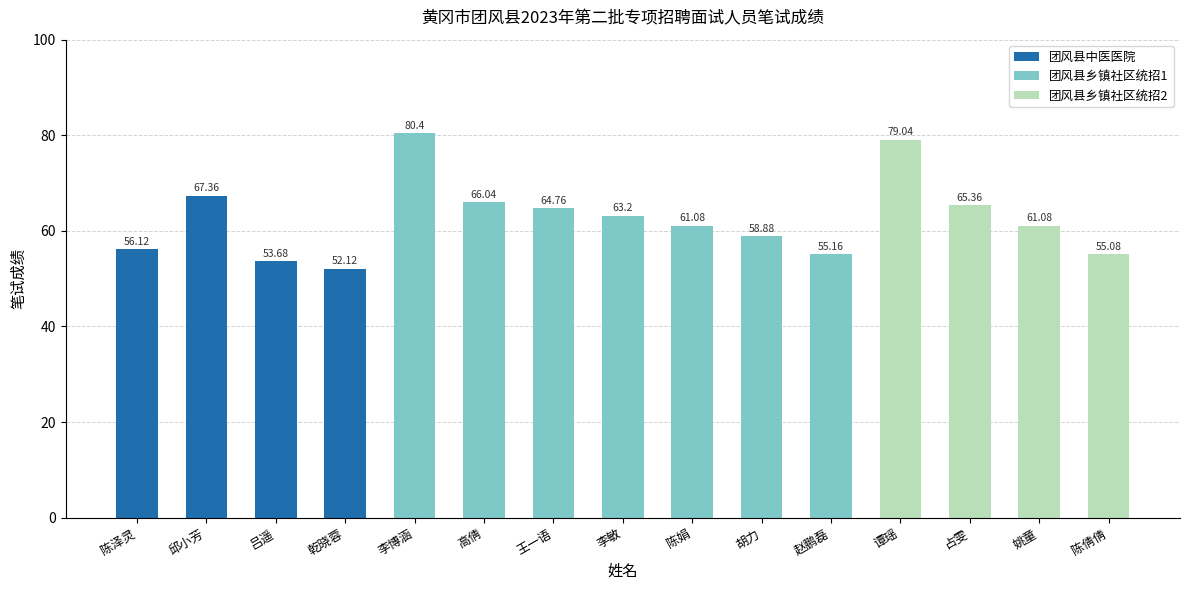

Is it true that the value at 陈倩倩 is 15.5?

False